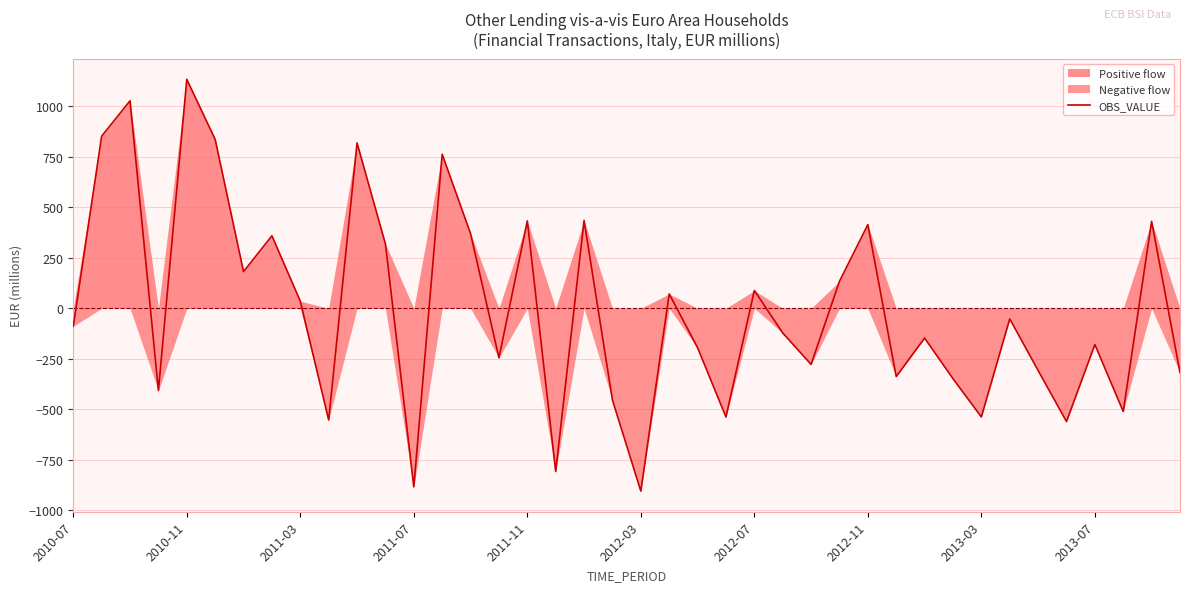

Which category has the highest value in the OBS_VALUE series?

2010-11